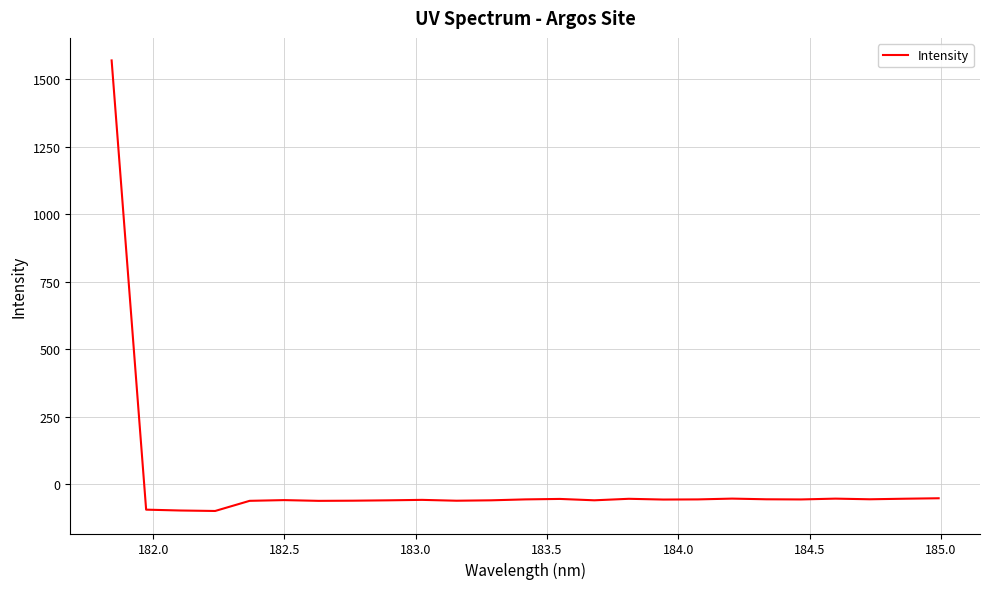

What is the smallest value displayed?

-98.5